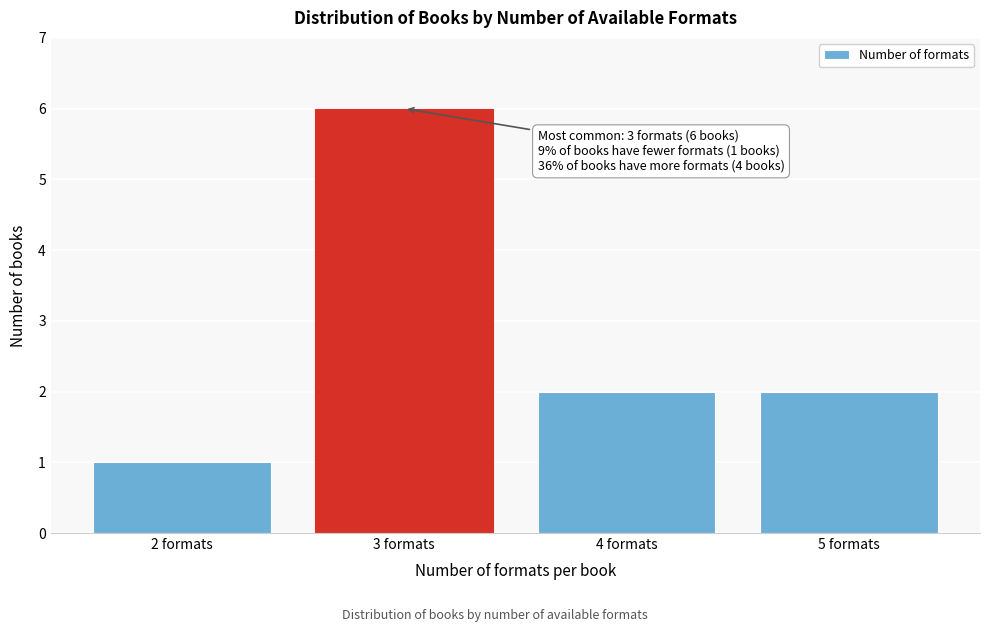

Reading right to left, what are all the values shown in this chart?

5 formats=2	4 formats=2	3 formats=6	2 formats=1